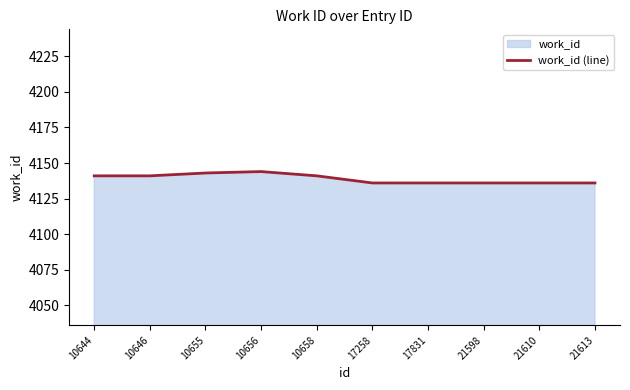

Is it true that the value at 21598 is 1058?

False